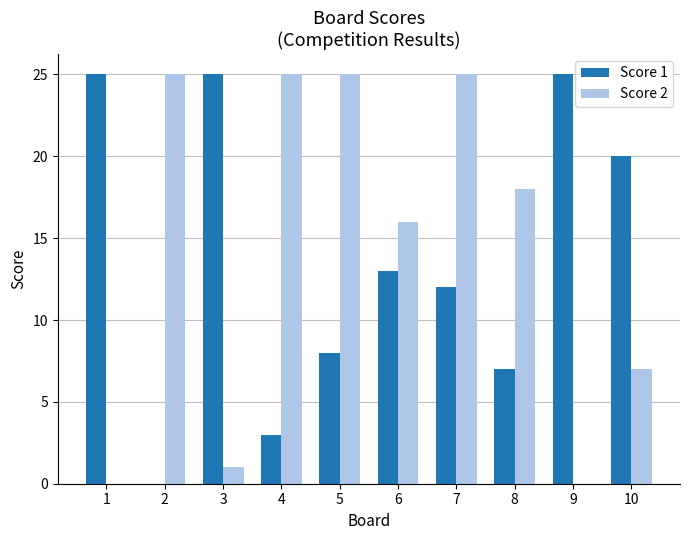

How many groups of bars are there?

10